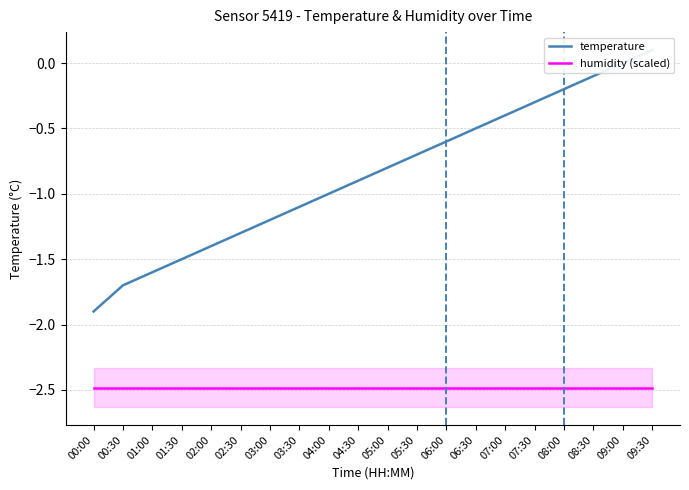

What is the maximum value for humidity (scaled)?

-2.5